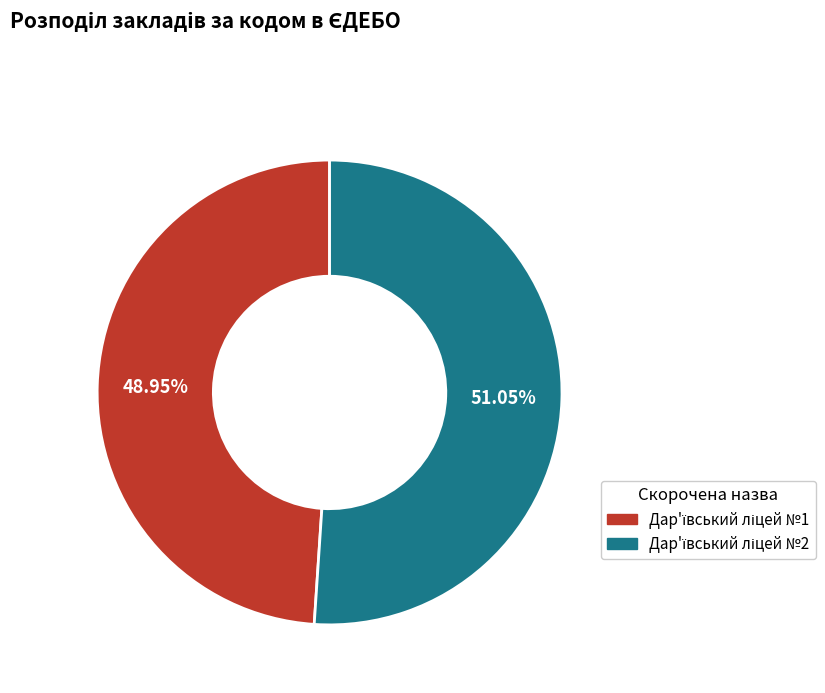

Does any single category account for the majority?

Yes